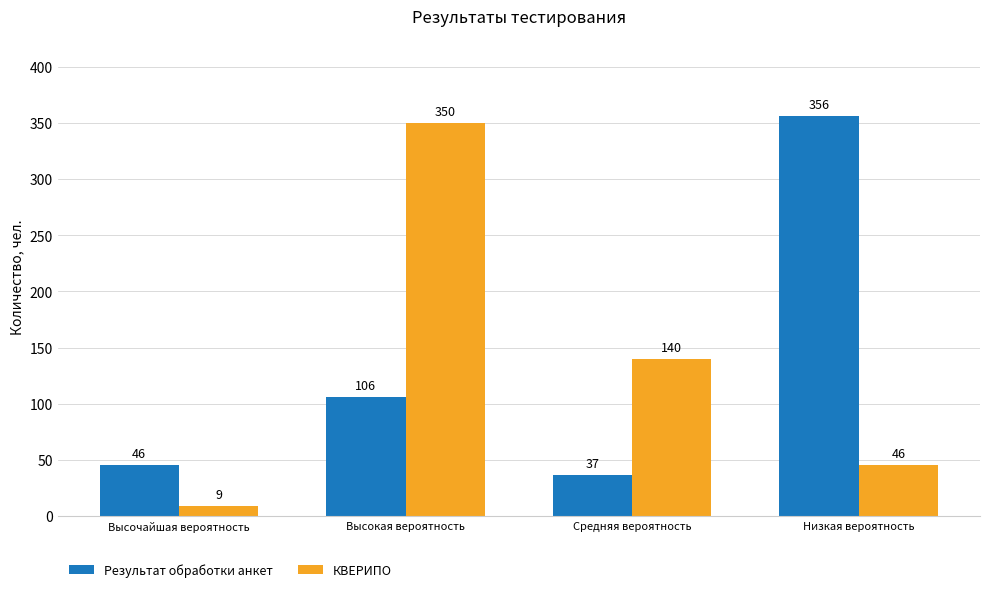

What are all the series names shown in the legend?

Результат обработки анкет, КВЕРИПО